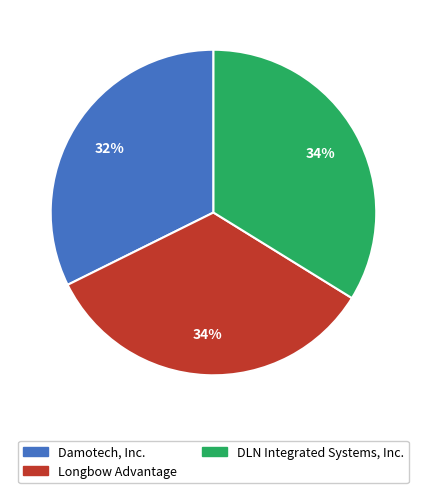

What is the ratio of the value at Longbow Advantage to the value at DLN Integrated Systems, Inc.?

1.0